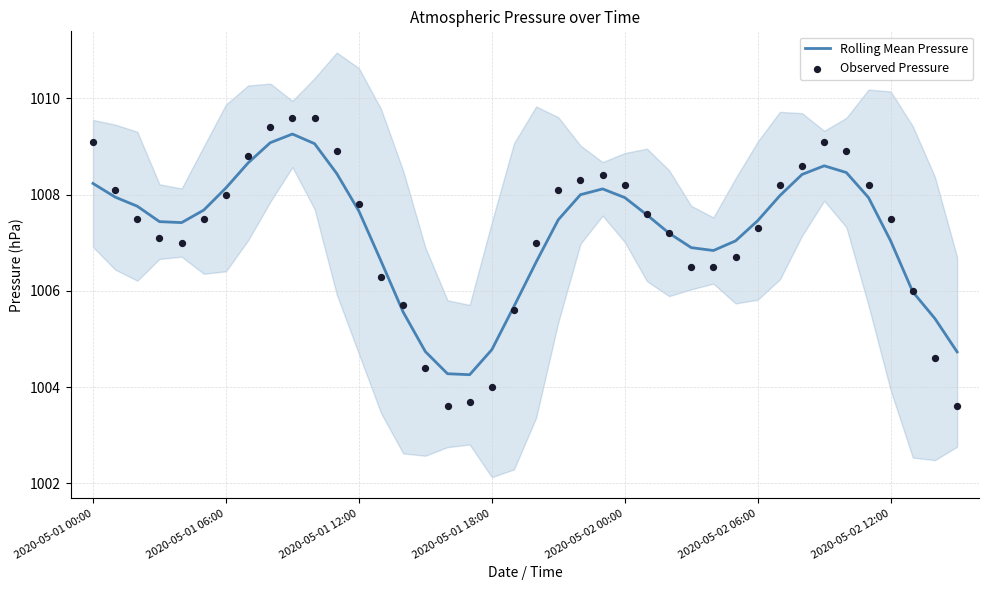

Which series has the largest total across all categories?

Rolling Mean Pressure